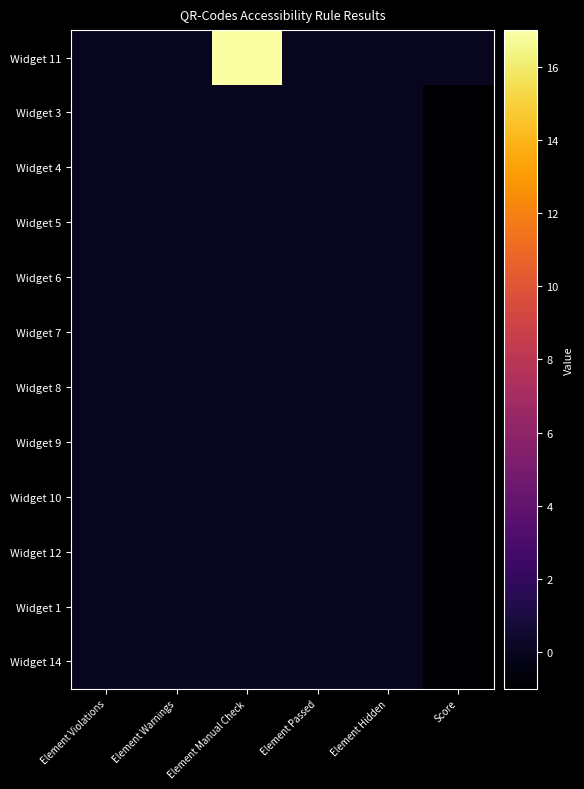

Rank the series by their maximum value, from lowest to highest.

Widget 3, Widget 4, Widget 5, Widget 6, Widget 7, Widget 8, Widget 9, Widget 10, Widget 12, Widget 1, Widget 14, Widget 11